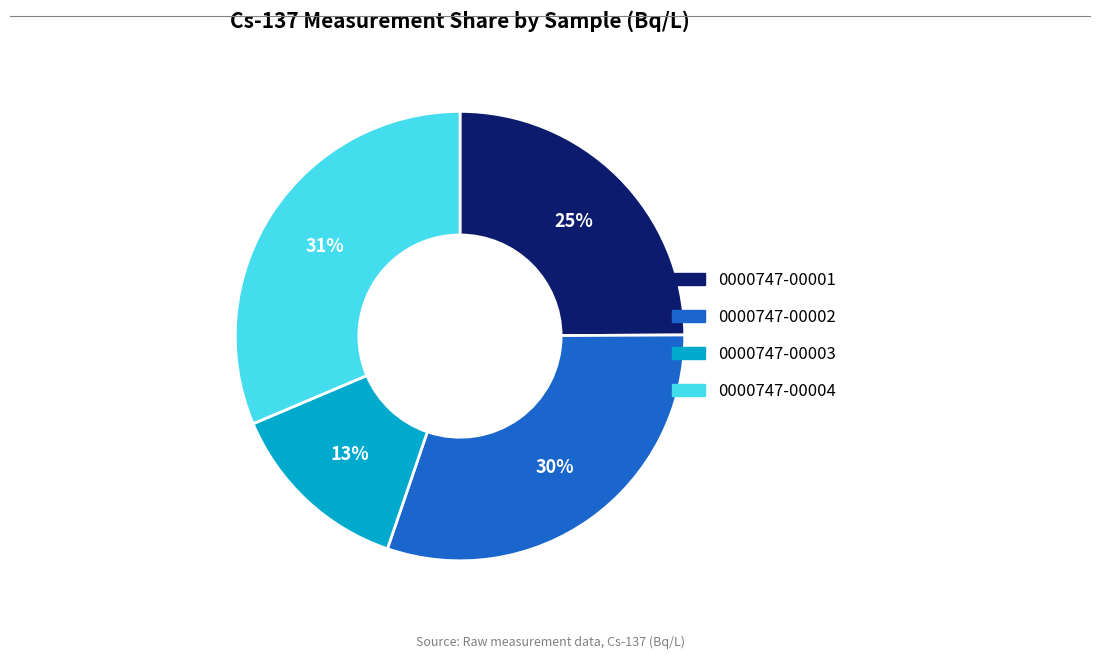

True or false: 0000747-00004 accounts for 44% of the total.

False